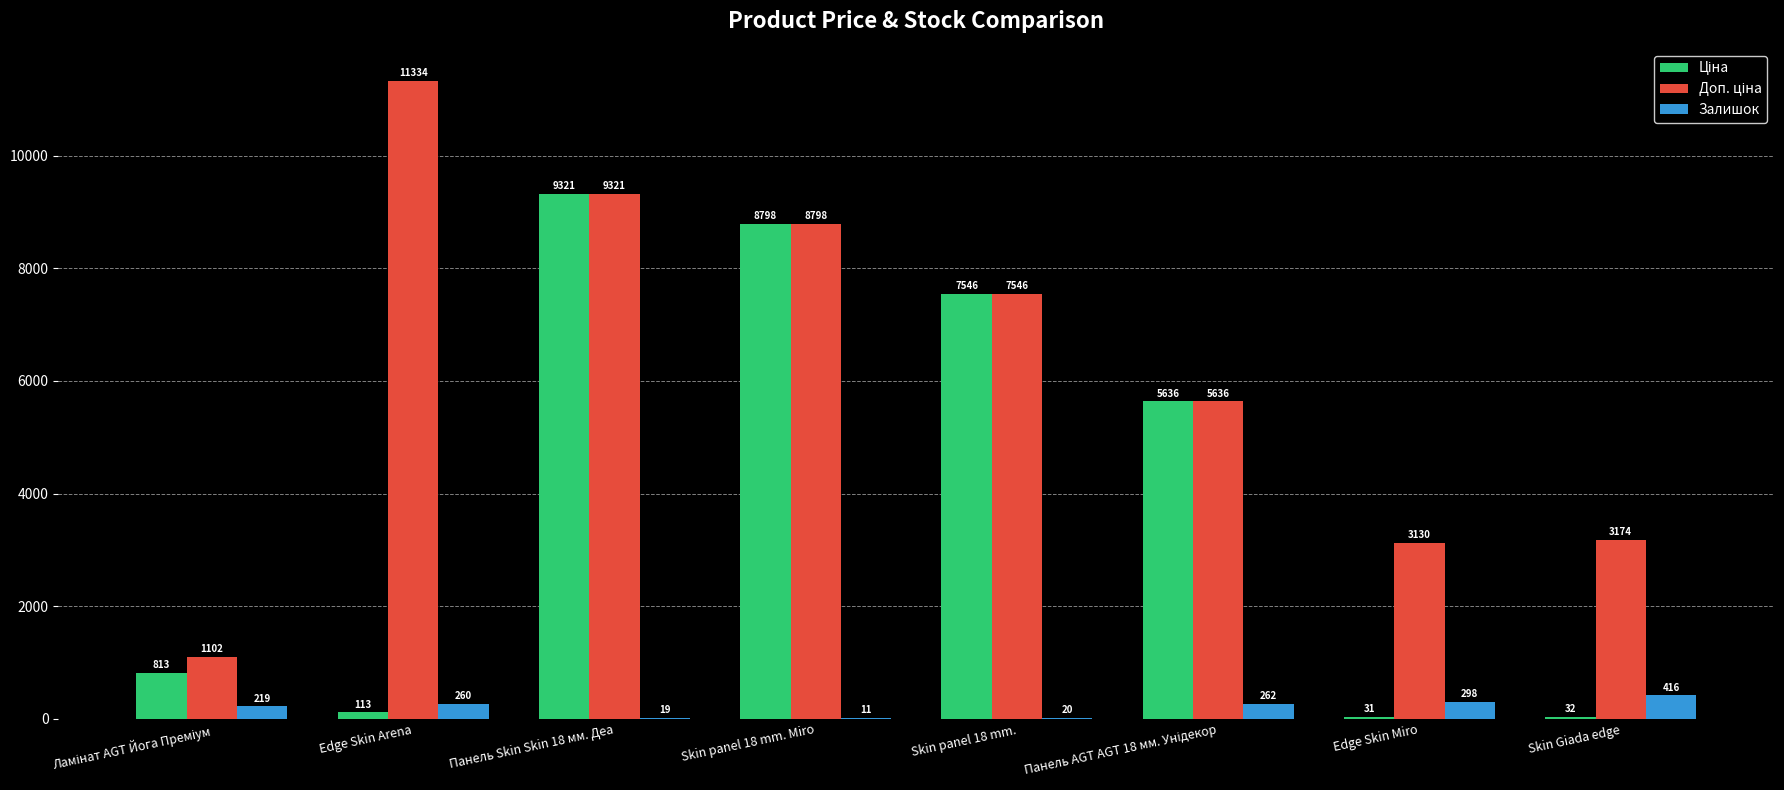

What is the sum of all Залишок values?

1505.0